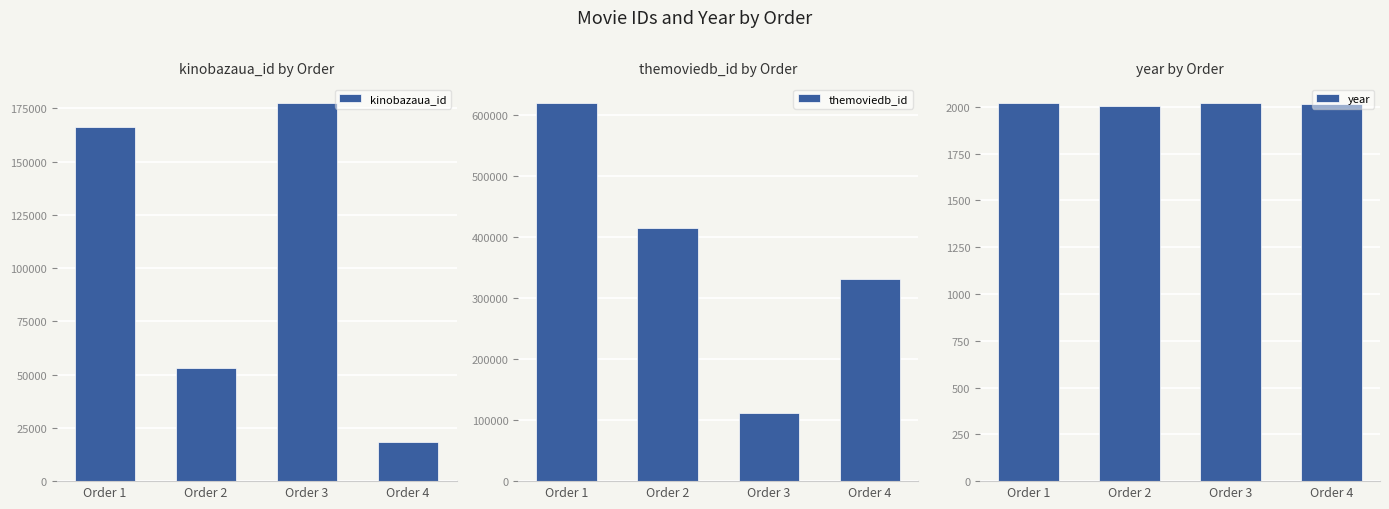

Which series has the widest spread of values?

themoviedb_id